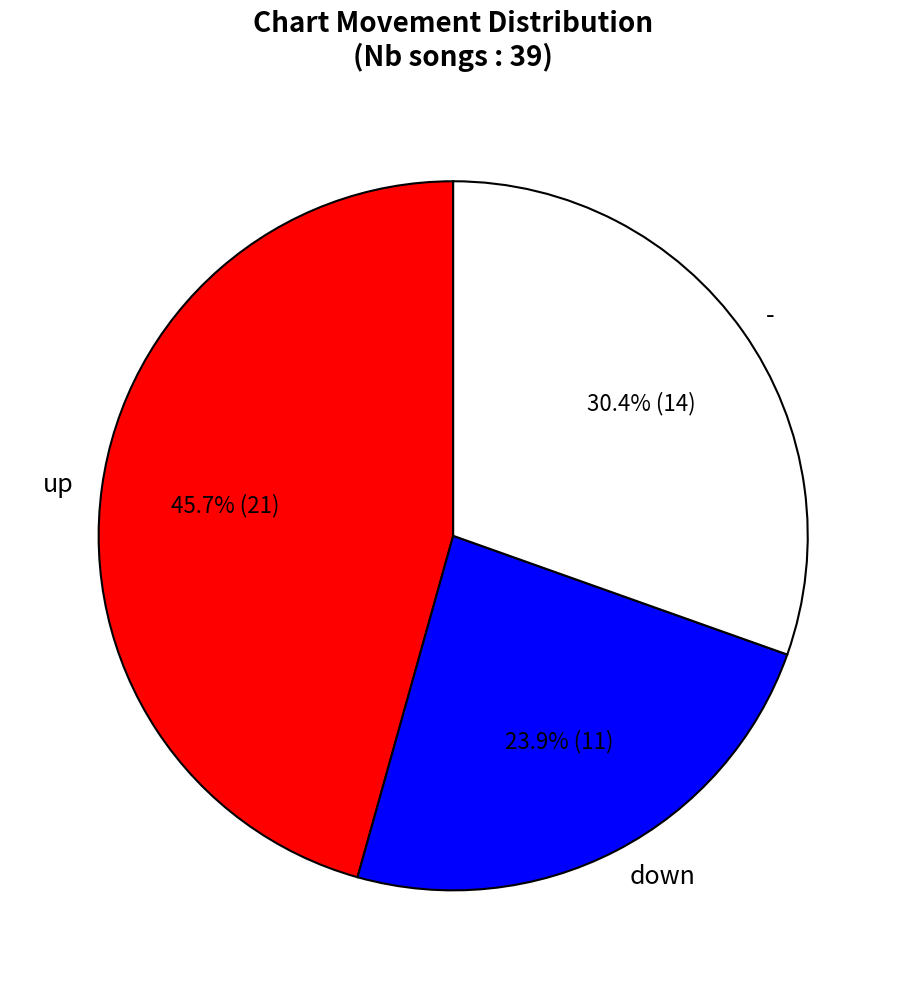

How many segments does this pie chart have?

3